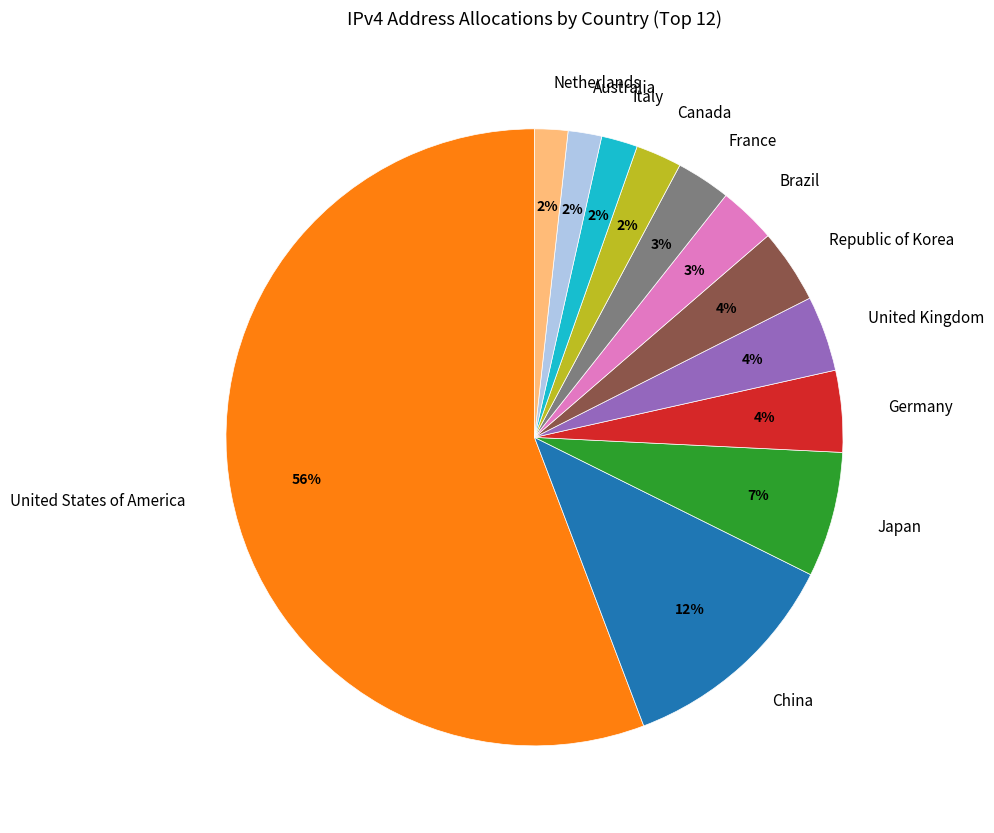

Is United States of America the majority of the pie?

Yes